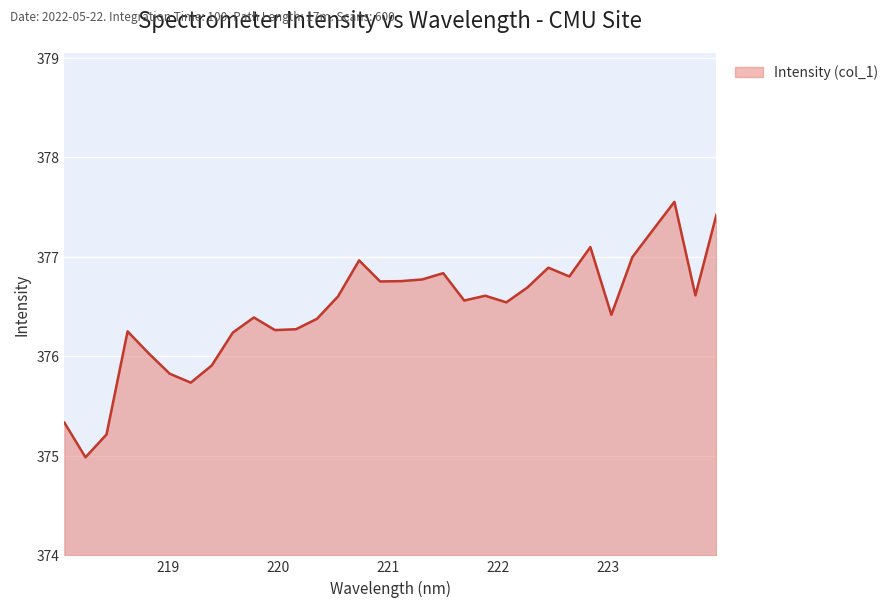

What is the difference between the maximum and minimum values?

2.6